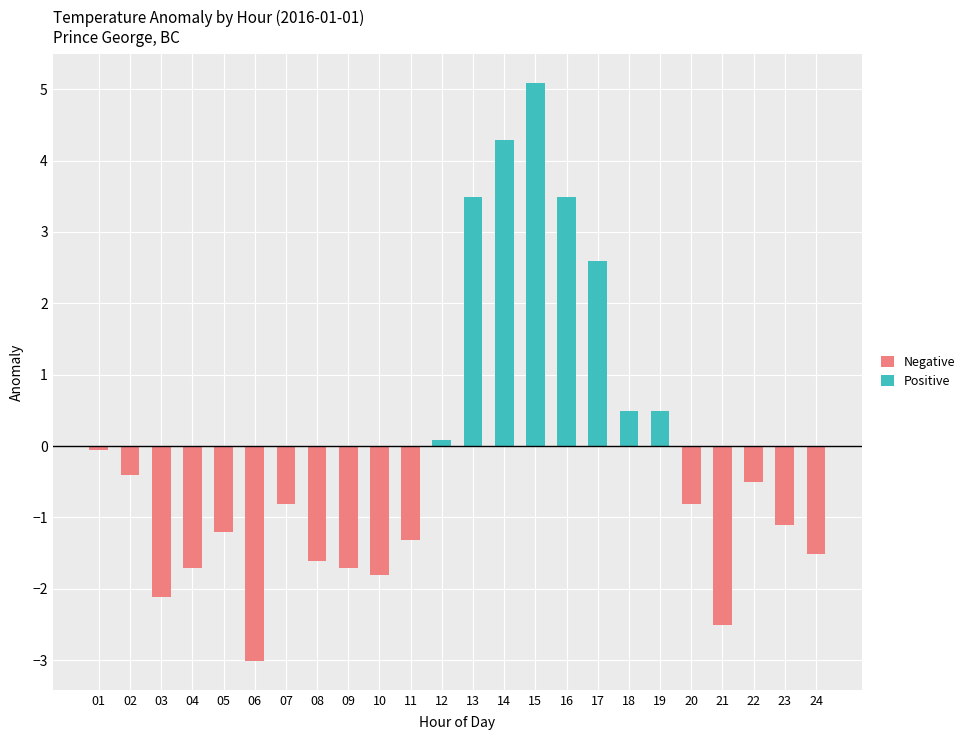

List the series in order of their overall mean, lowest first.

Negative, Positive